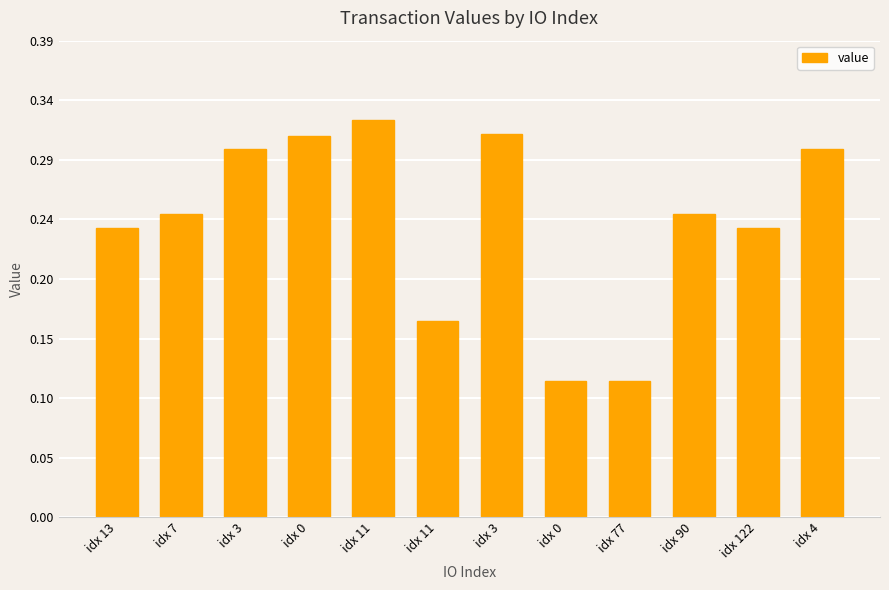

Are the bars horizontal?

No